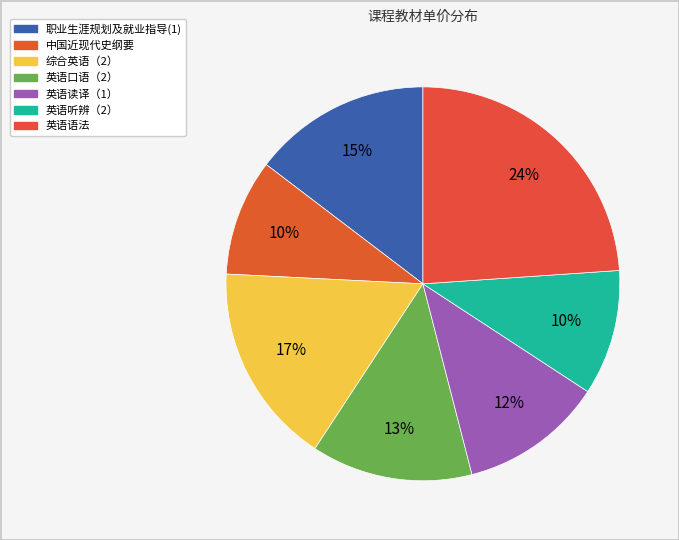

How many segments does this pie chart have?

7